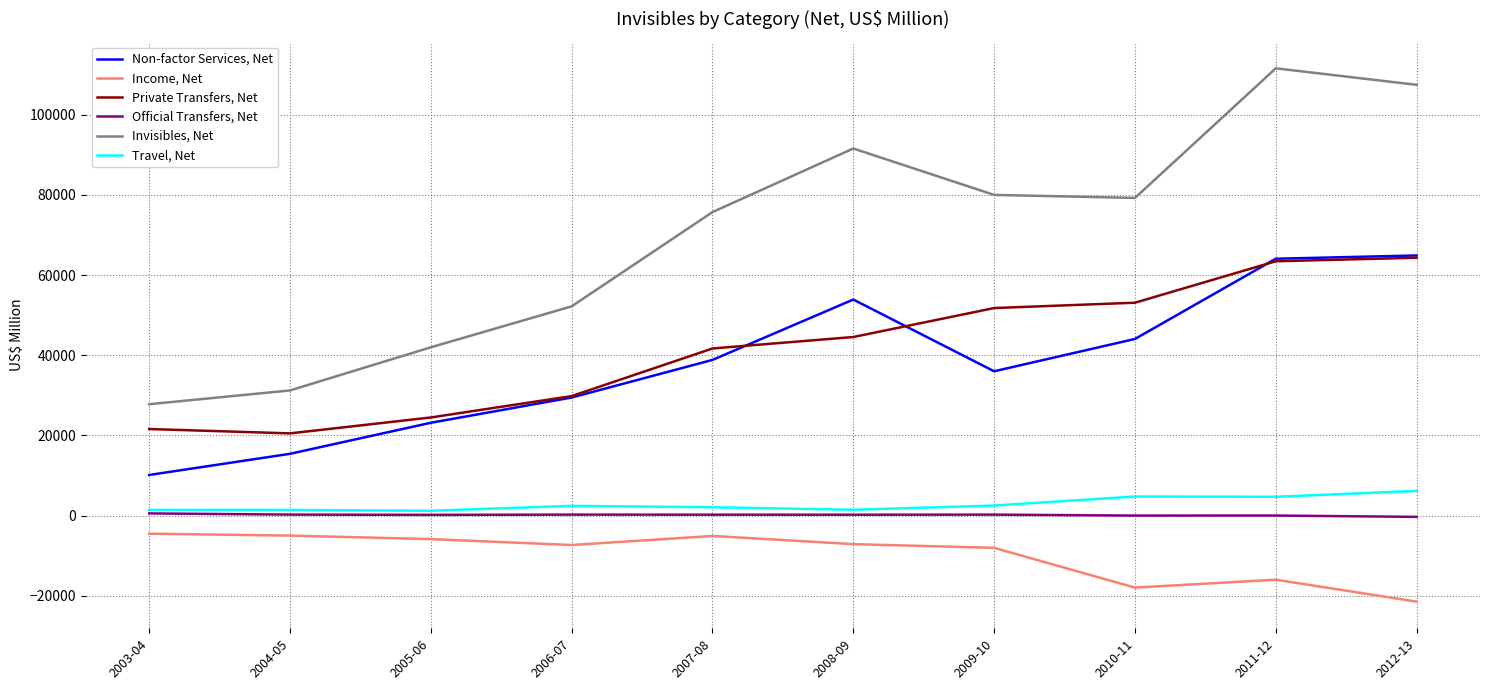

Is it true that Invisibles, Net equals 75730 at 2007-08?

True